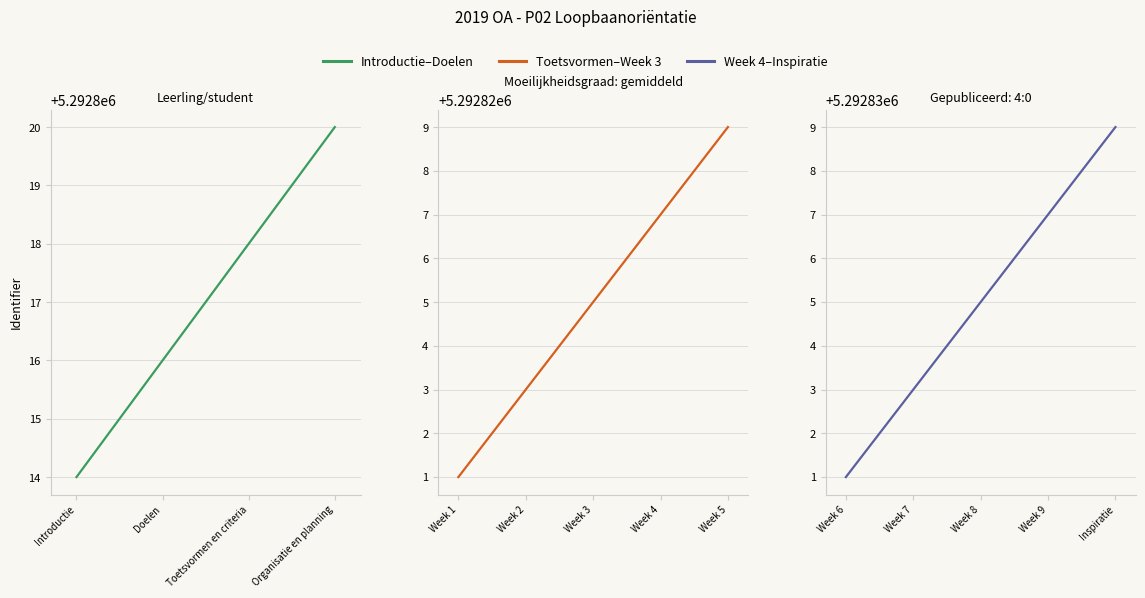

Is it true that the value at Week 1 is 3191062?

False